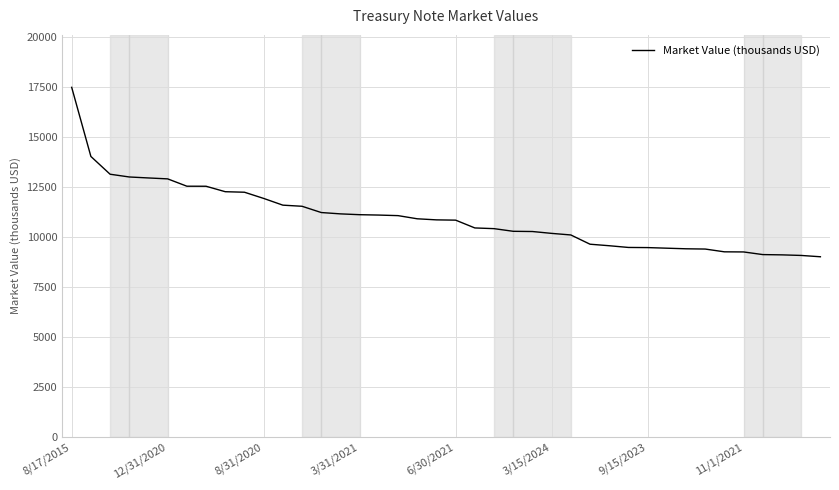

What is the maximum value shown in the chart?

17494